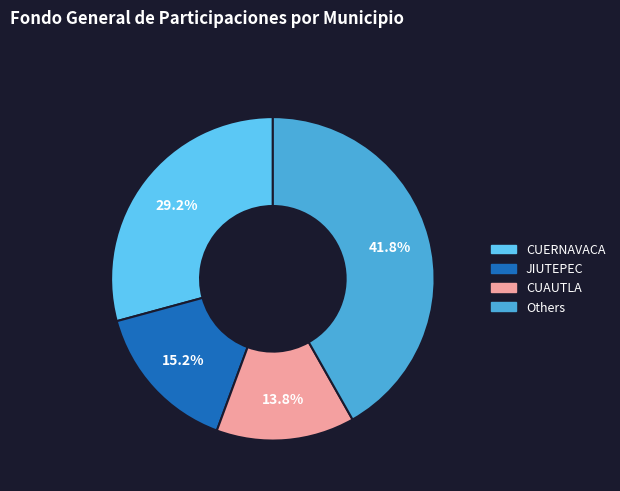

Does any single category account for the majority?

No